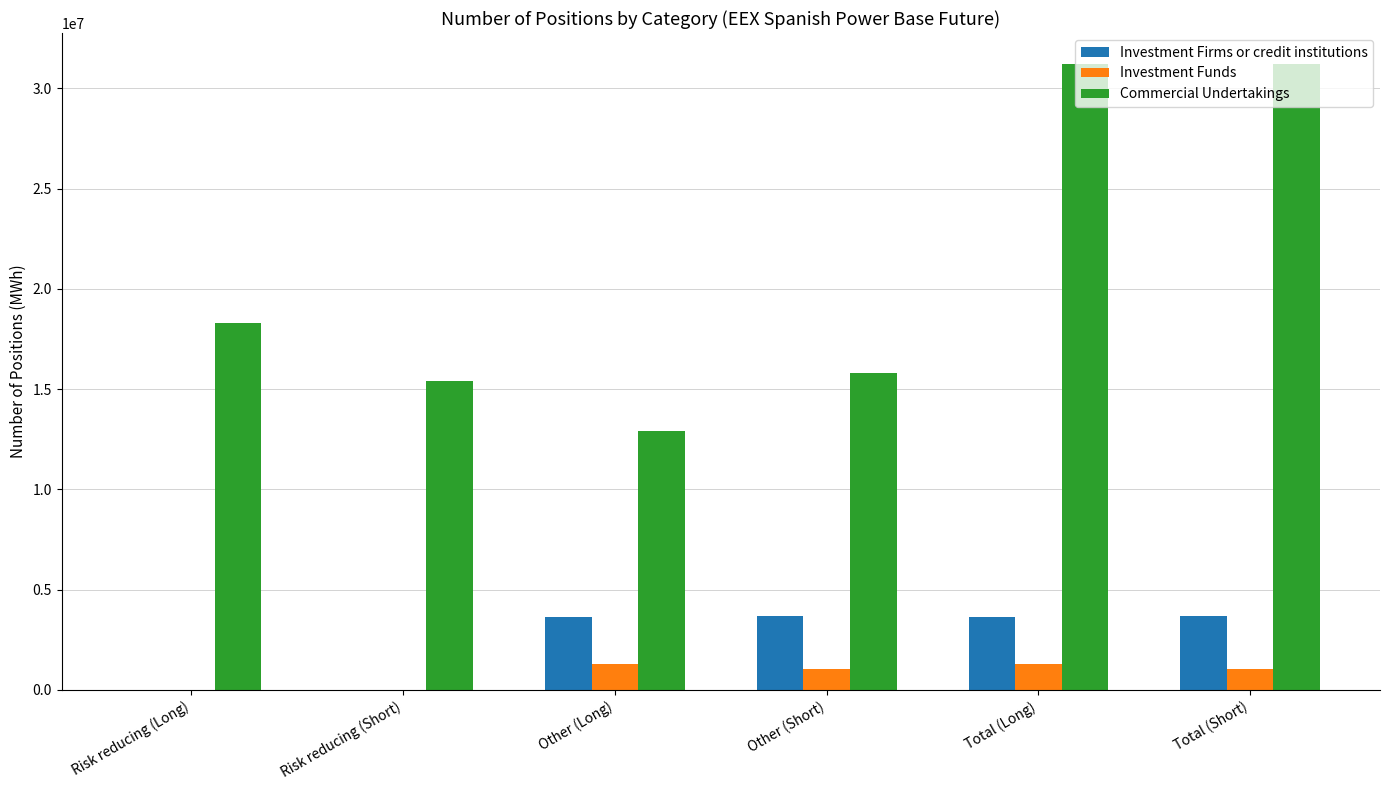

What are all the series names shown in the legend?

Investment Firms or credit institutions, Investment Funds, Commercial Undertakings